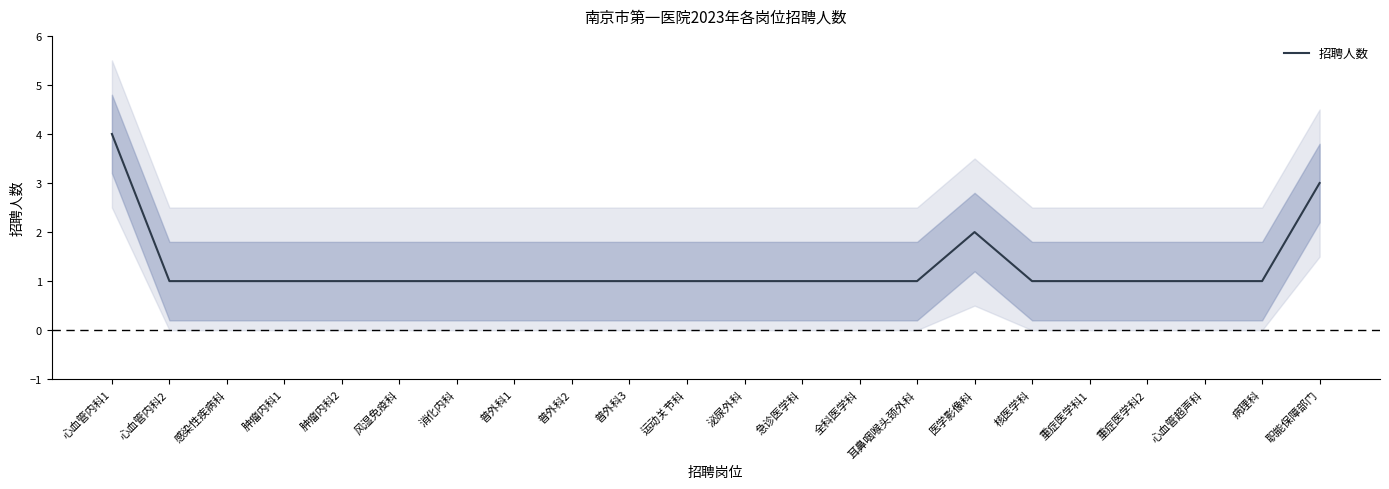

Does the chart have visible grid lines?

No